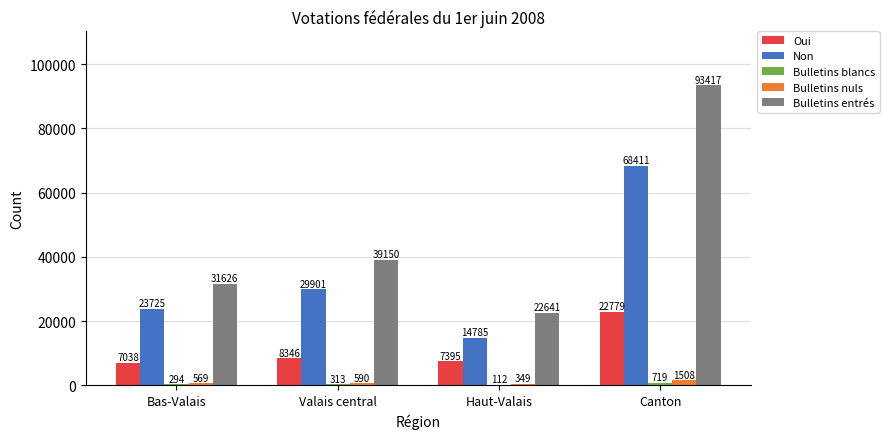

What is the spread (max minus min) of values at Bas-Valais?

31332